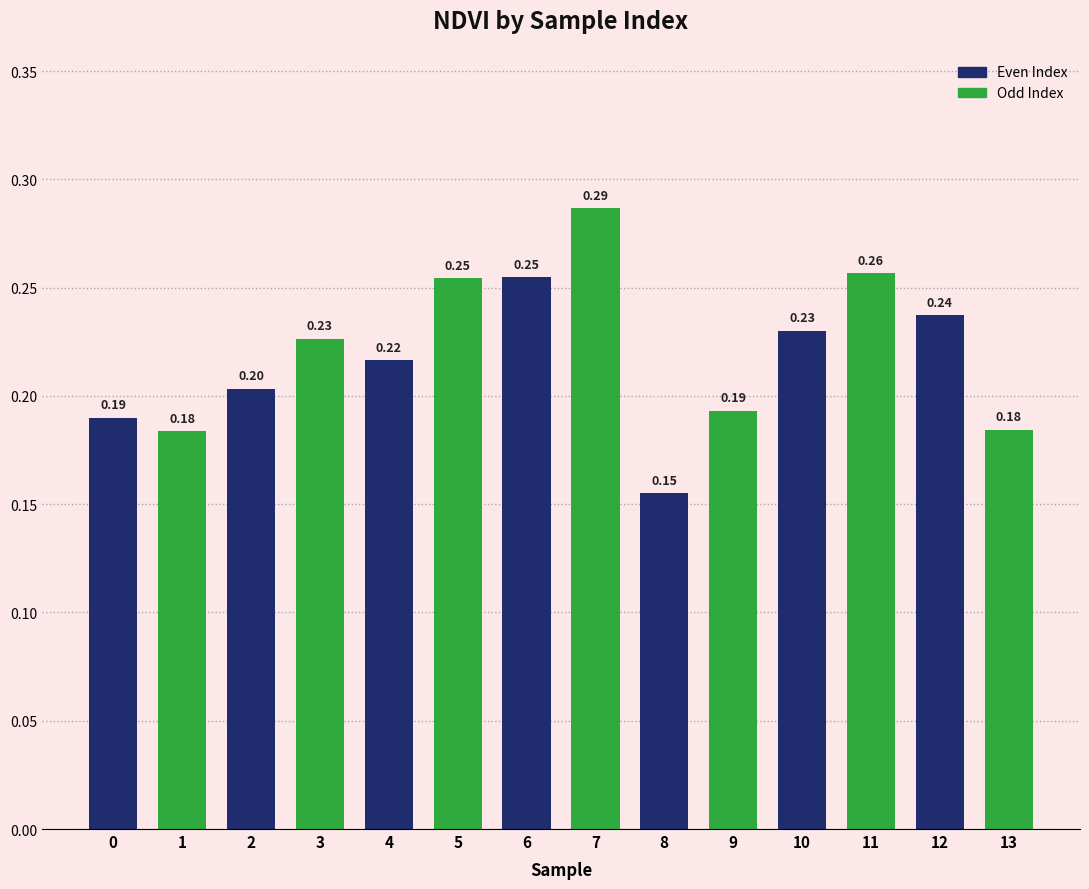

What value does the data have at 9?

0.2